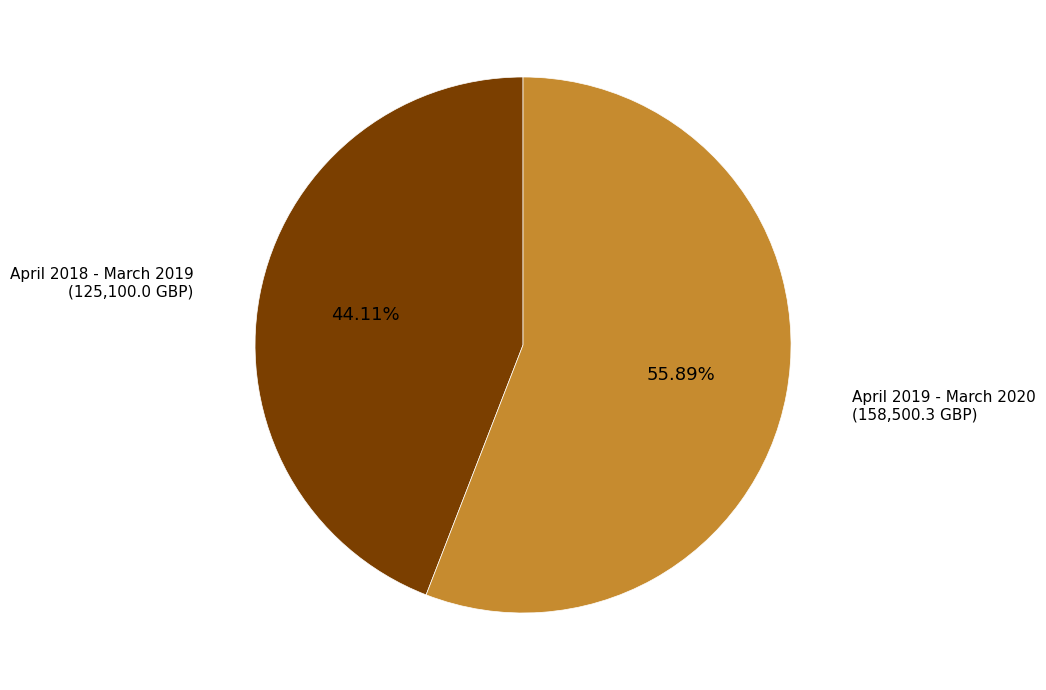

Is there a majority slice in this chart?

Yes